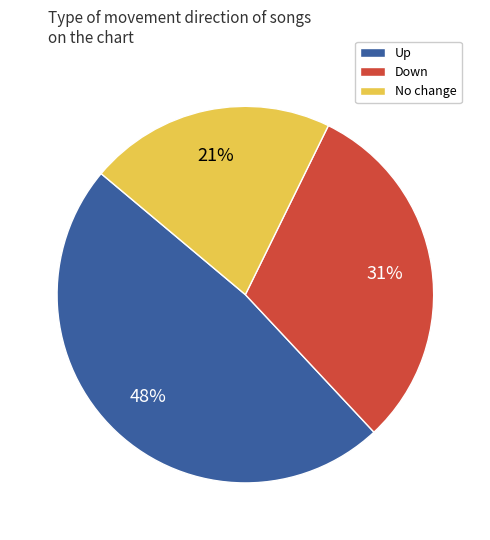

Is there any slice that represents more than half of the pie?

No